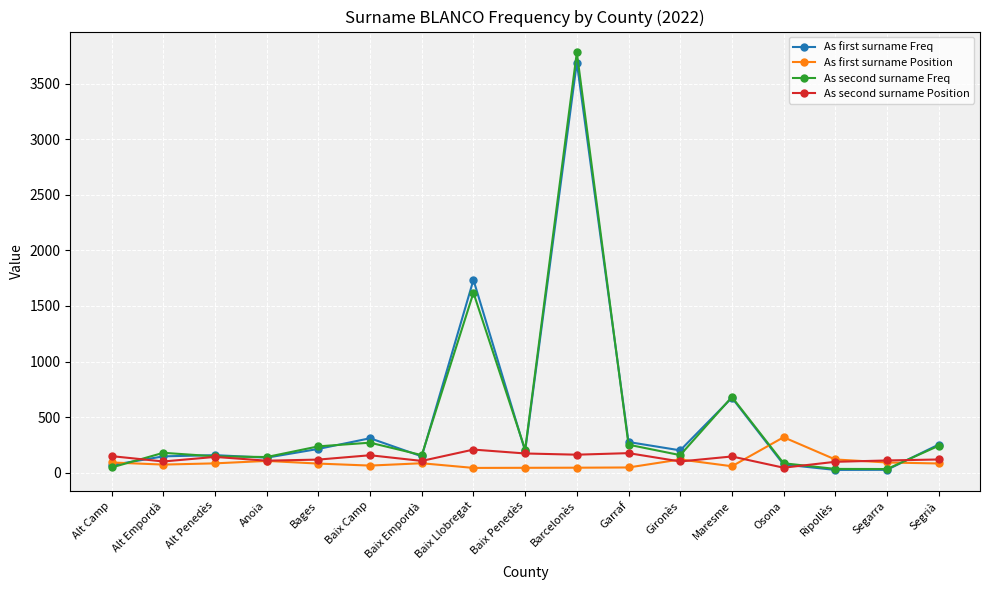

Which series has the largest range (max minus min)?

As second surname Freq